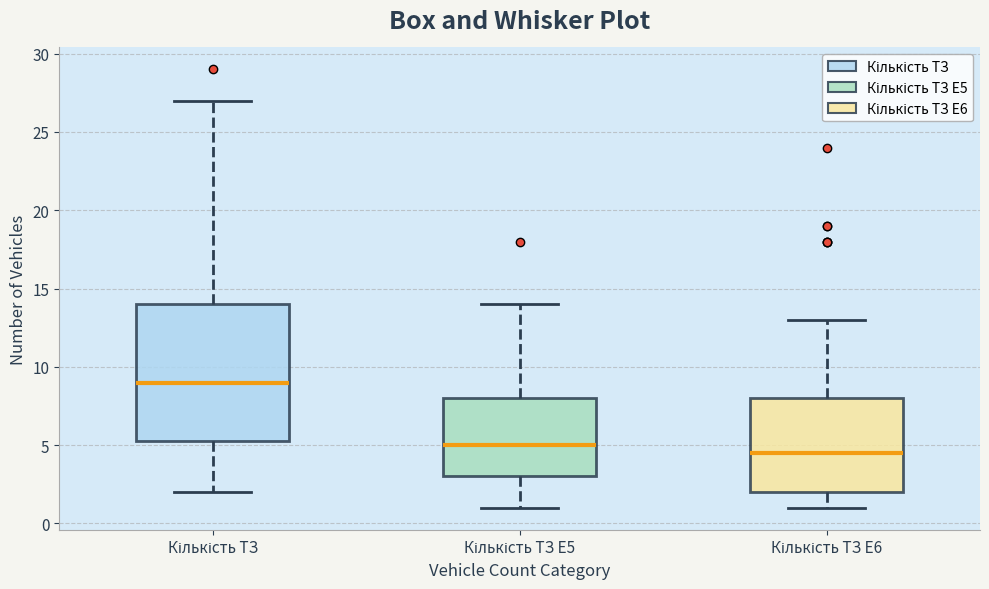

Where is the upper edge of the box for Кількість ТЗ E5 on the y-axis? The values are not printed on the chart, so give them approximately, as read against the axis.

8.0